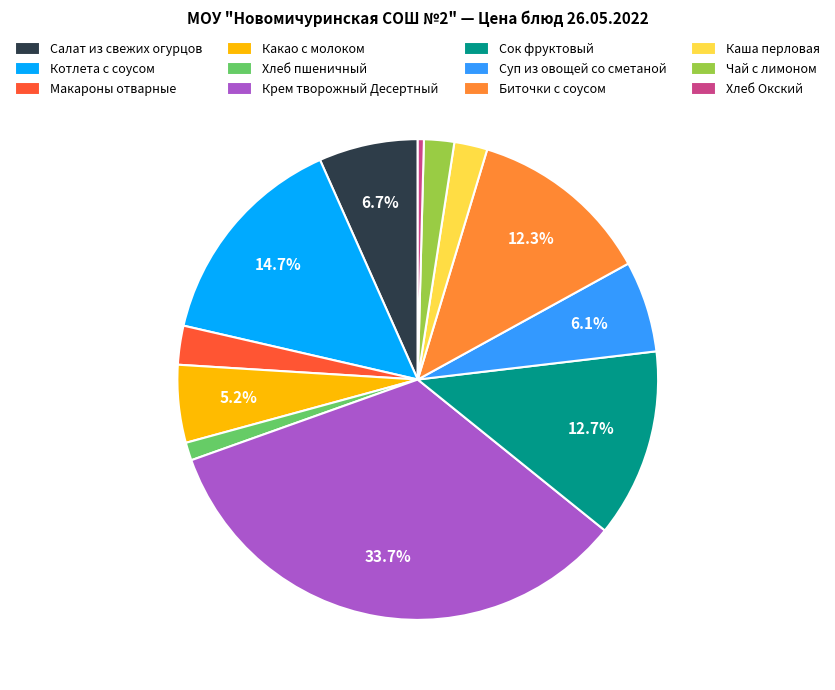

Count the number of slices in the pie.

12